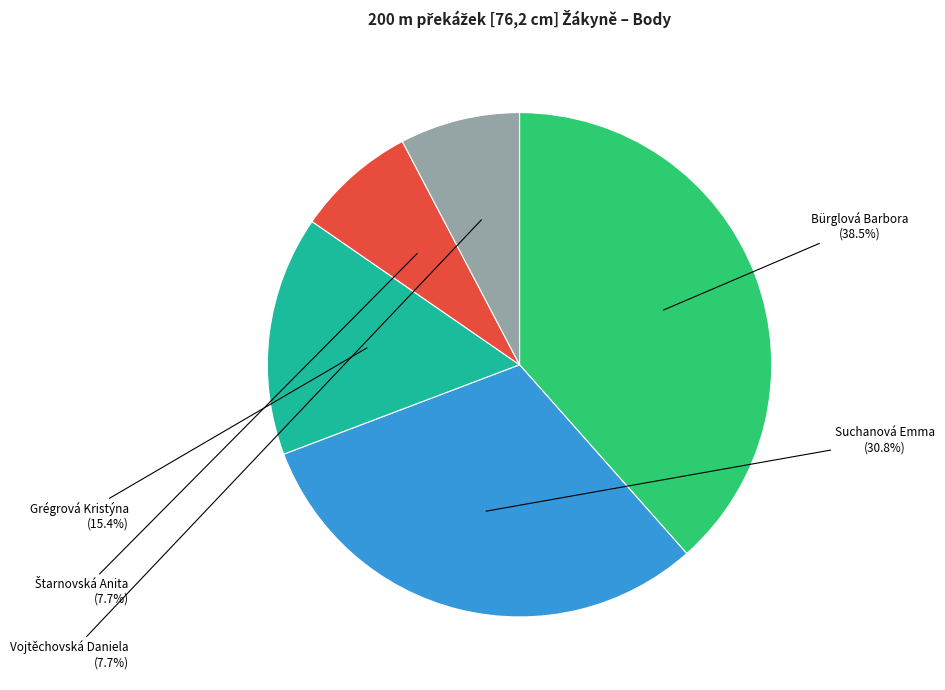

To the nearest percent, what percentage of the pie is Vojtěchovská Daniela?

8%